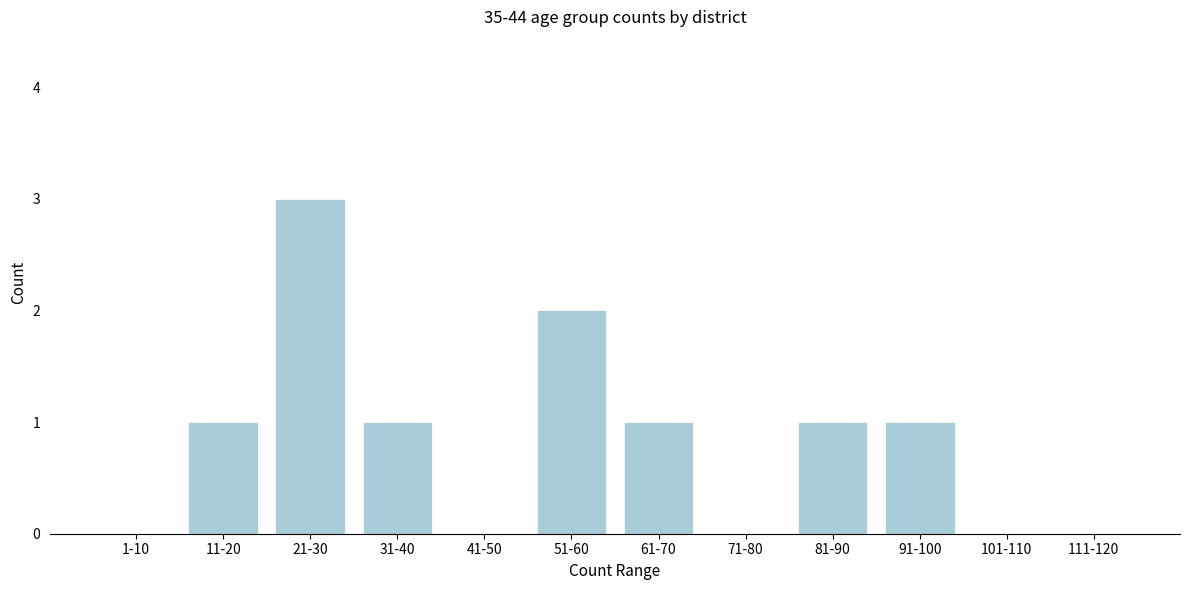

Reading left to right, what are all the values shown in this chart?

1-10=0	11-20=1	21-30=3	31-40=1	41-50=0	51-60=2	61-70=1	71-80=0	81-90=1	91-100=1	101-110=0	111-120=0